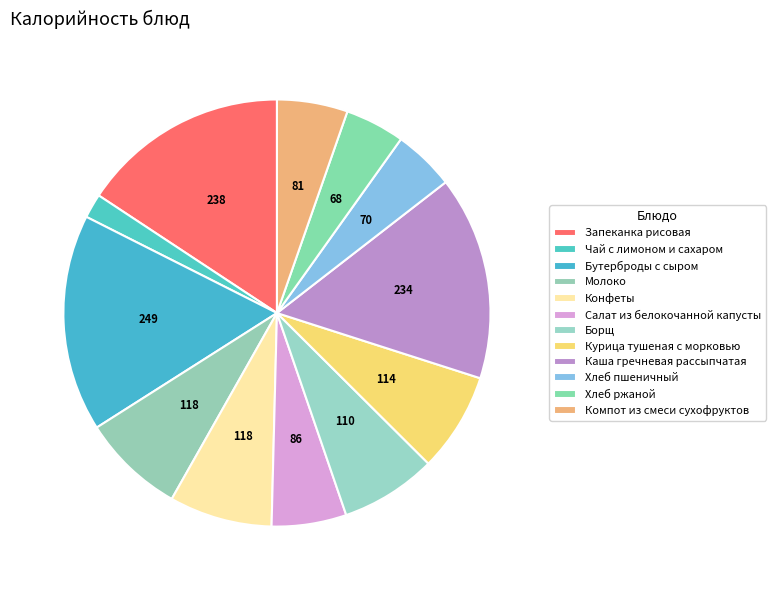

How many segments does this pie chart have?

12